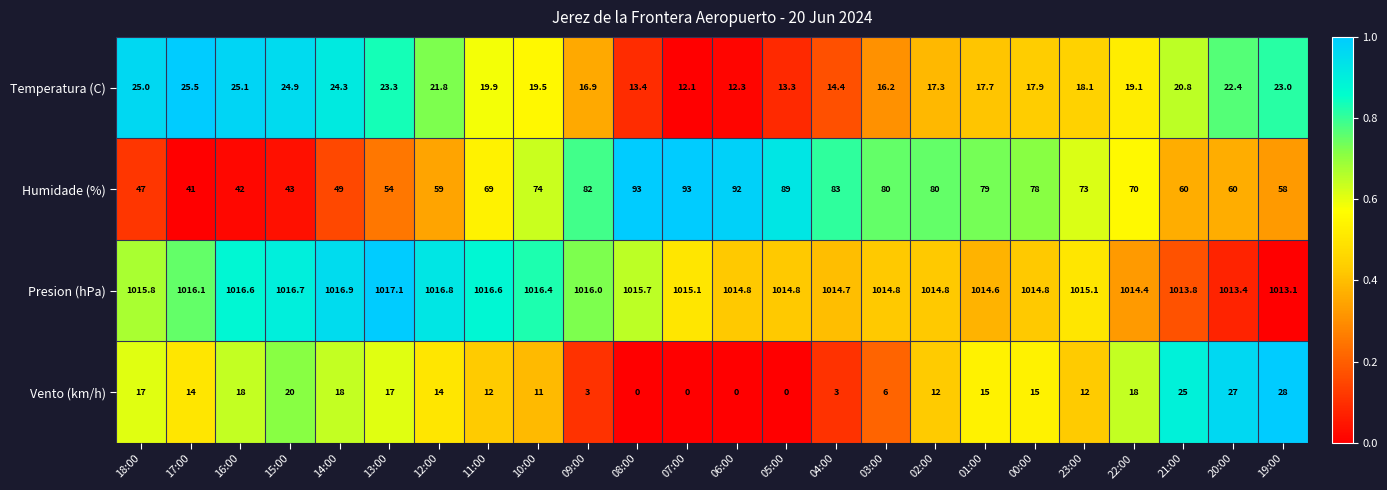

Which series changed the most between 16:00 and 10:00?

Humidade (%)